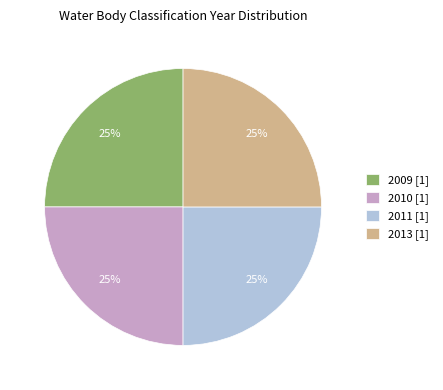

Approximately how many times larger is the value at 2009 [1] compared to 2010 [1]?

1.0